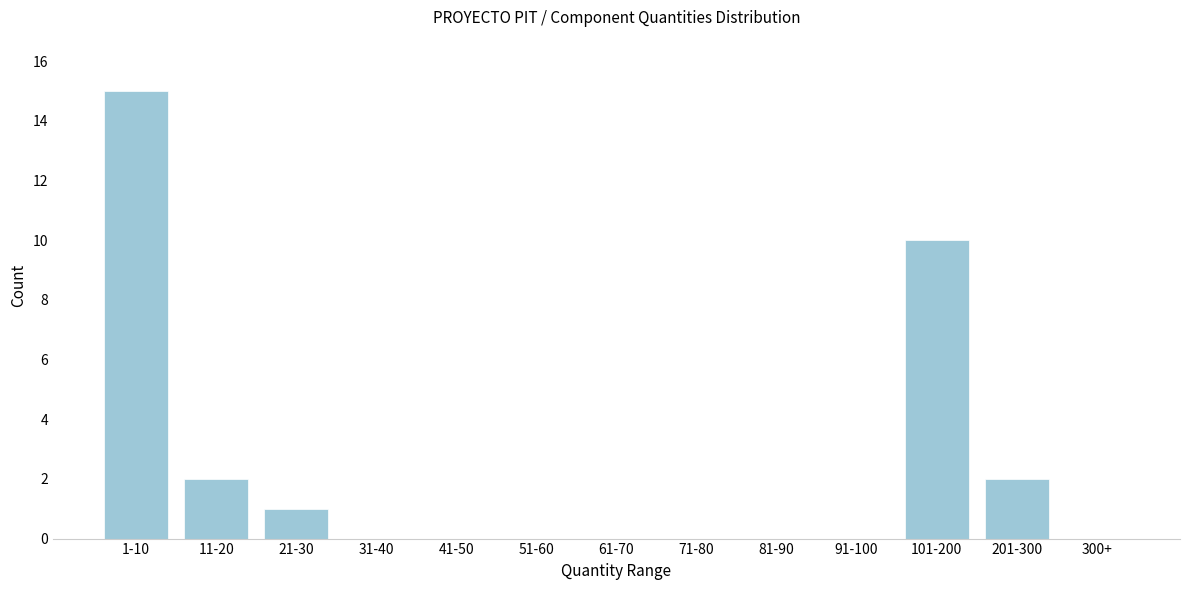

Reading right to left, extract all data points from this chart.

300+=0	201-300=2	101-200=10	91-100=0	81-90=0	71-80=0	61-70=0	51-60=0	41-50=0	31-40=0	21-30=1	11-20=2	1-10=15